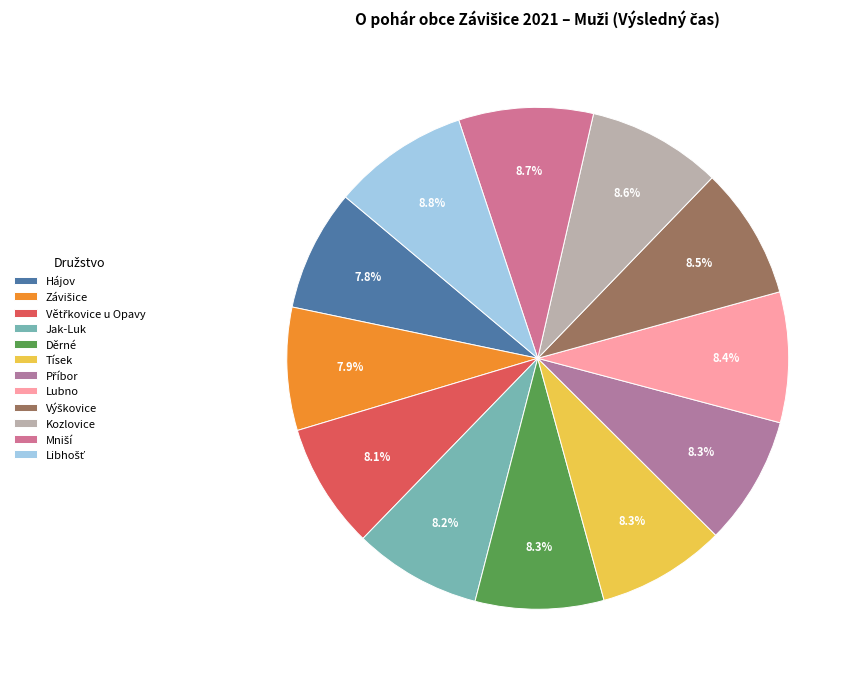

Approximately how many times larger is the value at Libhošť compared to Větřkovice u Opavy?

1.1